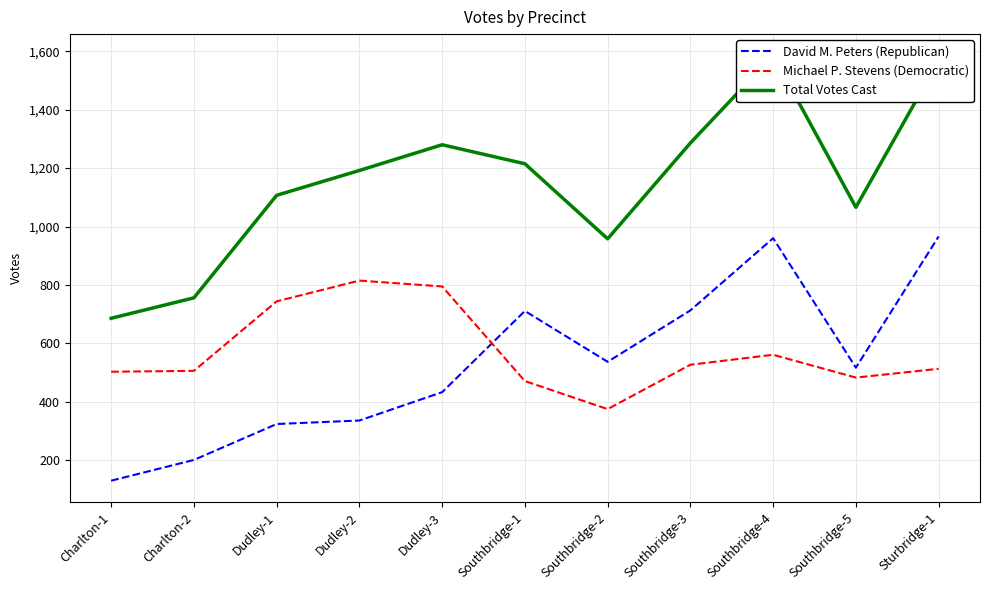

Does the chart have visible grid lines?

Yes